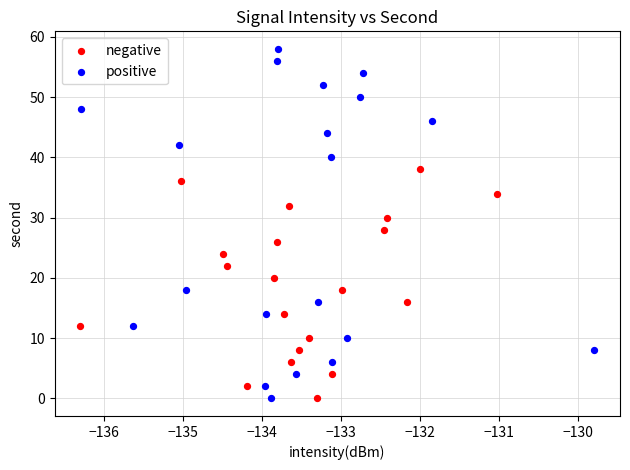

Which series contains the highest Y value?

positive